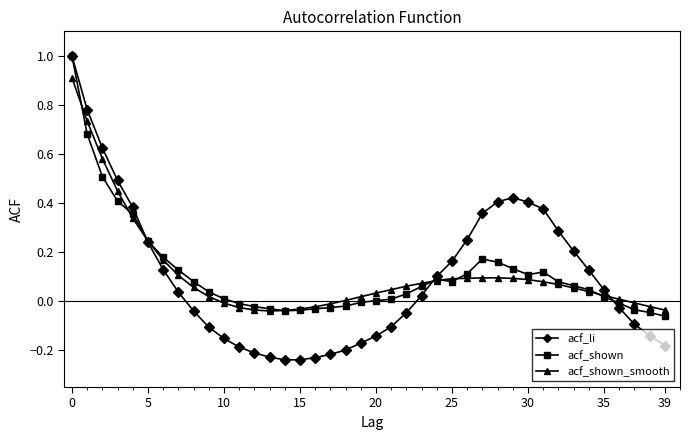

Which series has the largest range (max minus min)?

acf_li